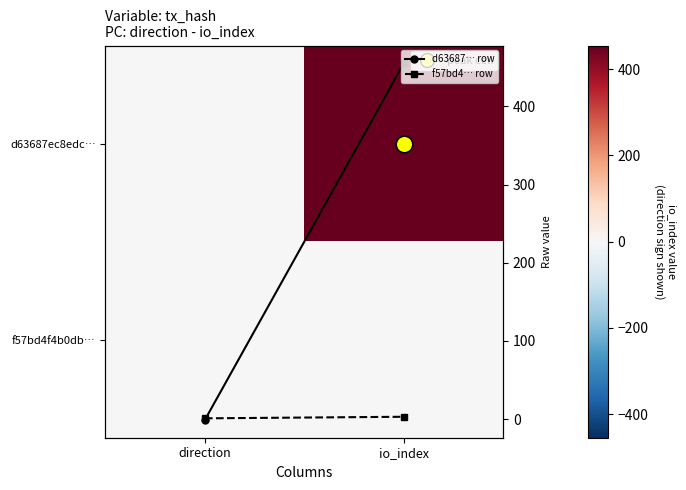

Which series has the largest range (max minus min)?

d63687ec8edc…